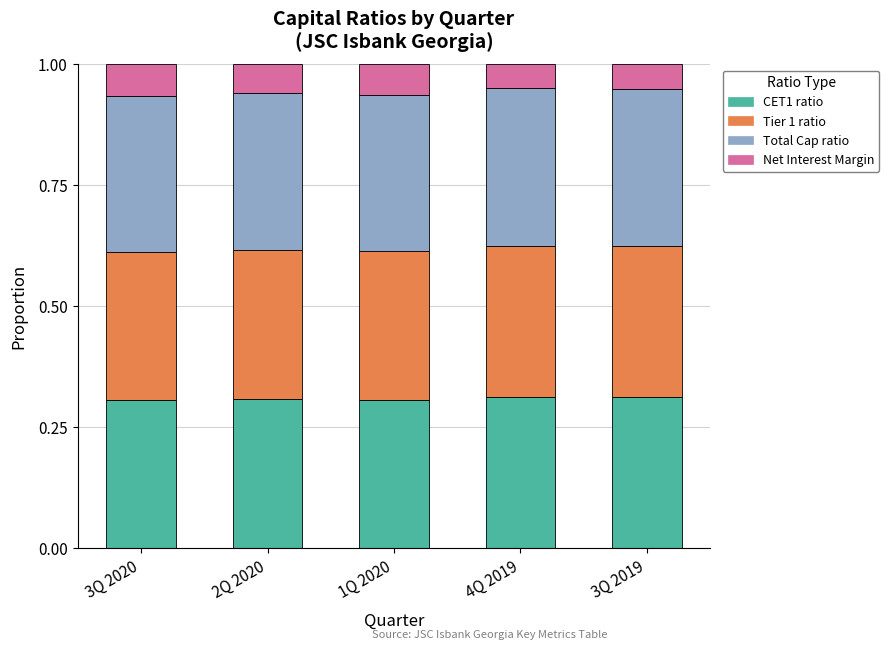

What are all the series names shown in the legend?

CET1 ratio, Tier 1 ratio, Total Cap ratio, Net Interest Margin